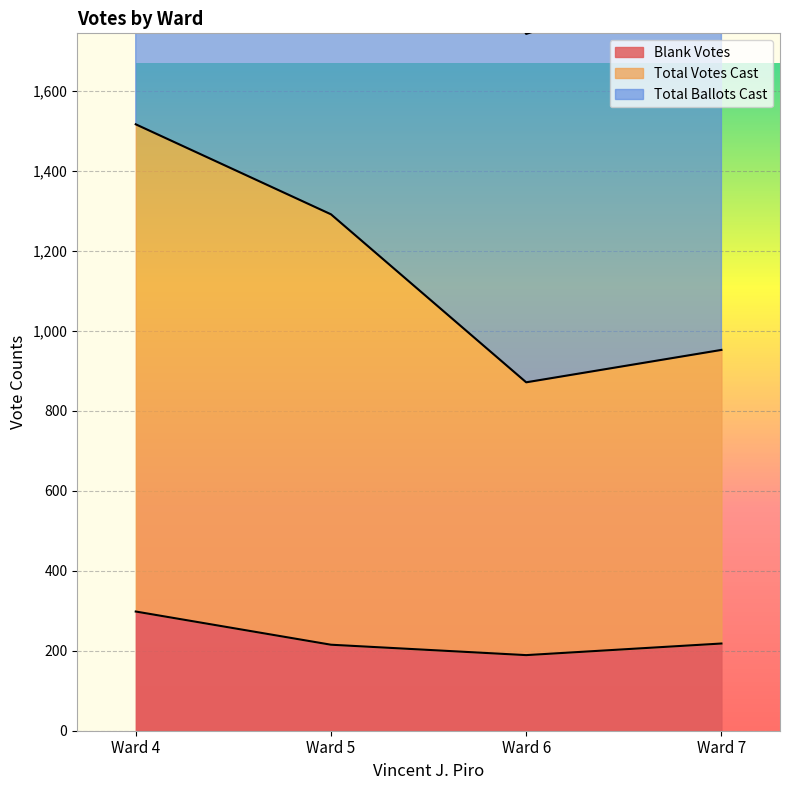

True or false: Total Votes Cast and Total Ballots Cast intersect in this chart.

False